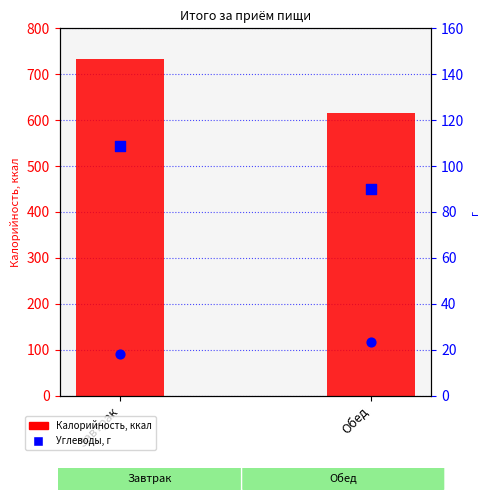

Which series has the largest Y range (max minus min)?

Калорийность (kcal)